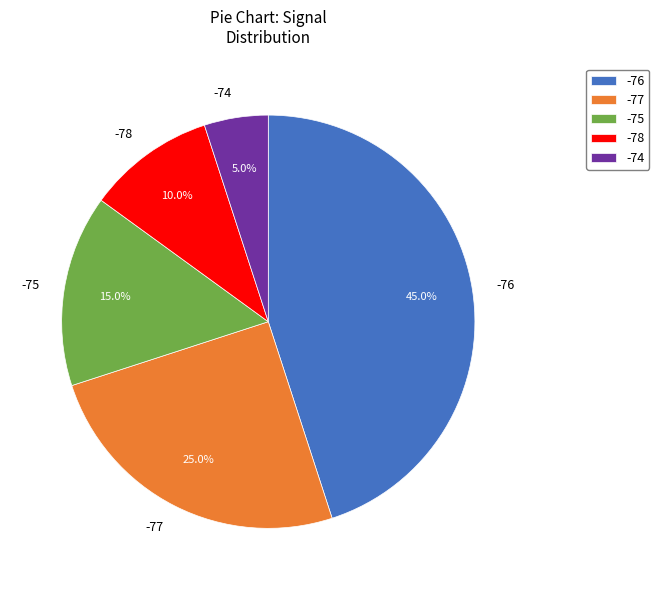

What is the ratio of the value at -75 to the value at -77?

0.6